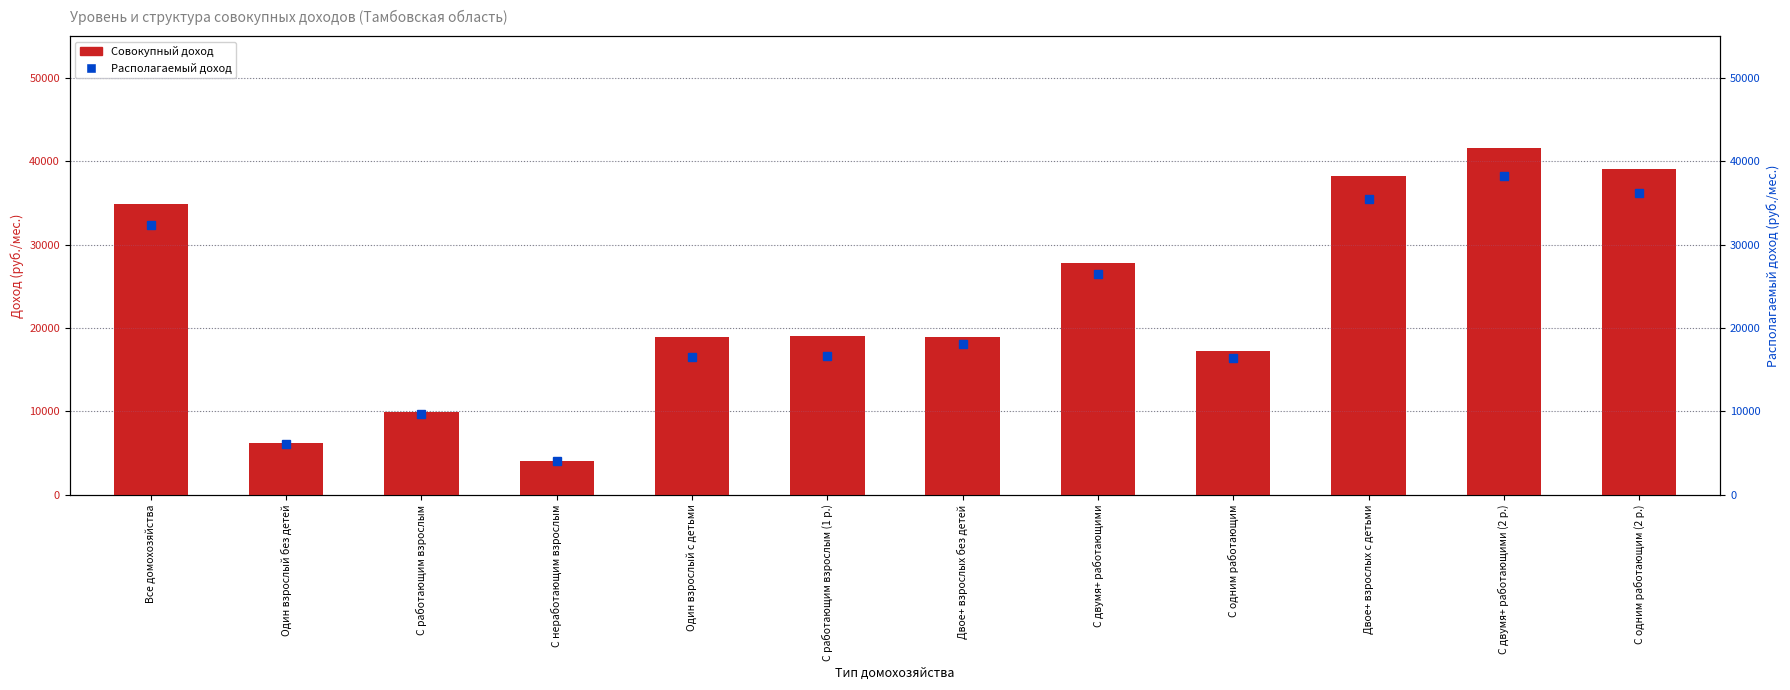

What is the approximate value of Располагаемый доход at С двумя+ работающими?

26428.1